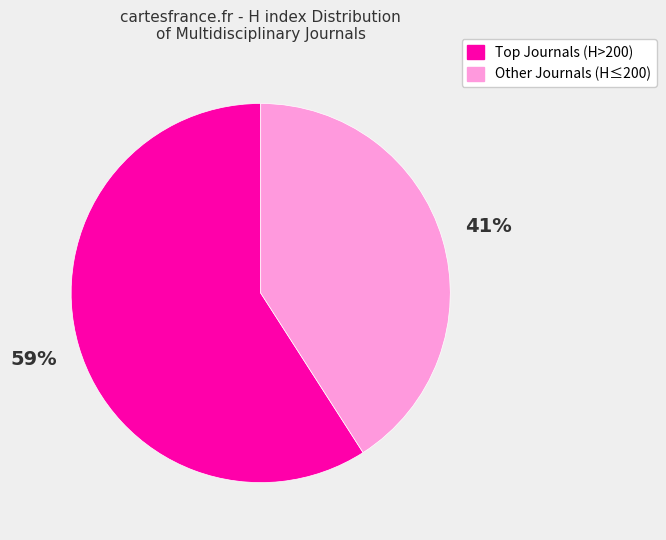

To the nearest percent, what is the average slice percentage?

50%